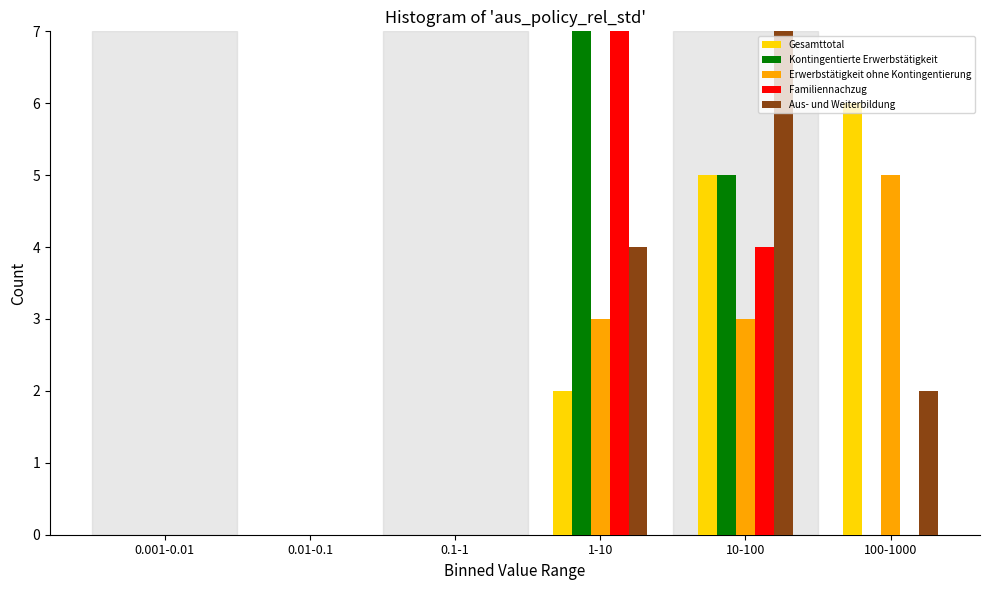

Between 0.1-1 and 10-100, which series saw the biggest shift?

Aus- und Weiterbildung